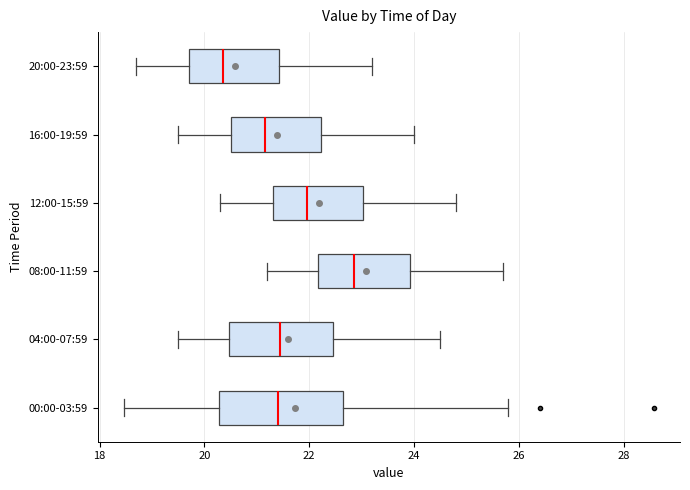

Reading bottom to top, transcribe this box plot: for each box, give where its median line is, the range the box spans, and where its two whiskers end, as read against the x-axis. The values are not printed on the chart, so give them approximately, as read against the axis.

00:00-03:59: median 21.4, box 20.2 to 22.6, whiskers 18.4 to 25.8
04:00-07:59: median 21.4, box 20.4 to 22.4, whiskers 19.6 to 24.6
08:00-11:59: median 22.8, box 22.2 to 24.0, whiskers 21.2 to 25.8
12:00-15:59: median 22.0, box 21.4 to 23.0, whiskers 20.4 to 24.8
16:00-19:59: median 21.2, box 20.6 to 22.2, whiskers 19.6 to 24.0
20:00-23:59: median 20.4, box 19.8 to 21.4, whiskers 18.8 to 23.2